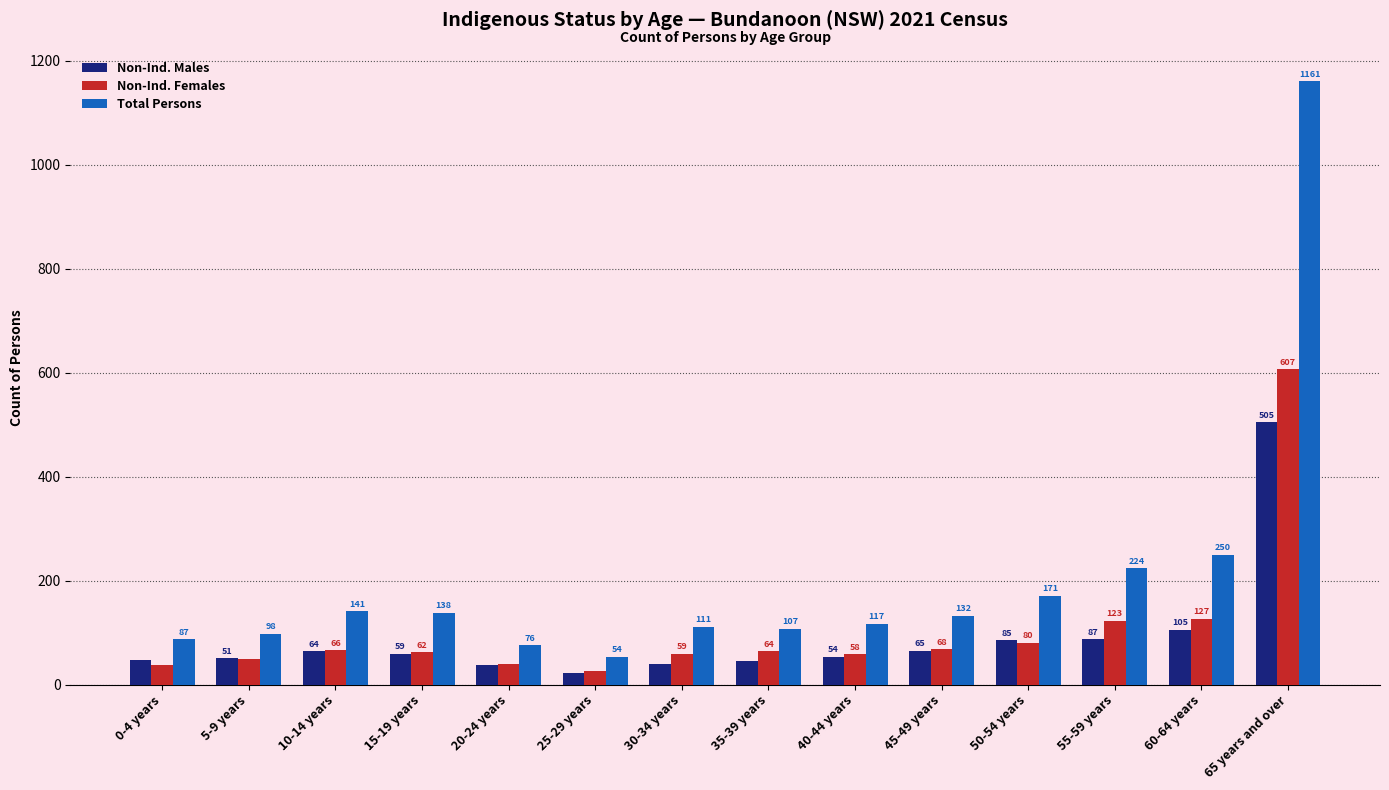

Reading right to left, extract all data points from this chart.

Non-Ind. Males: 505	105	87	85	65	54	46	40	23	38	59	64	51	47
Non-Ind. Females: 607	127	123	80	68	58	64	59	26	39	62	66	50	37
Total Persons: 1161	250	224	171	132	117	107	111	54	76	138	141	98	87